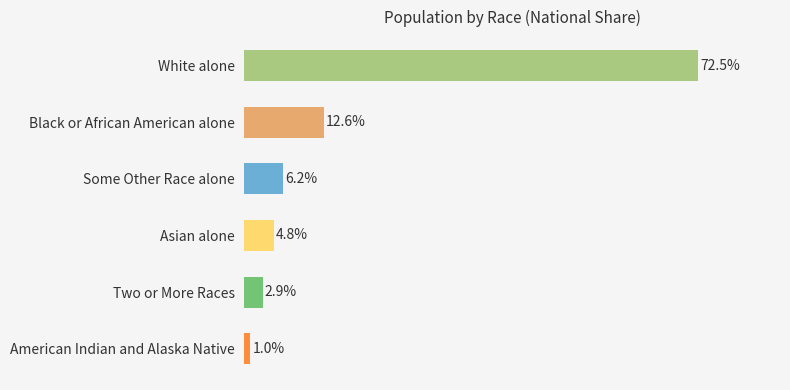

Where is the data nearest to the value 36?

Black or African American alone